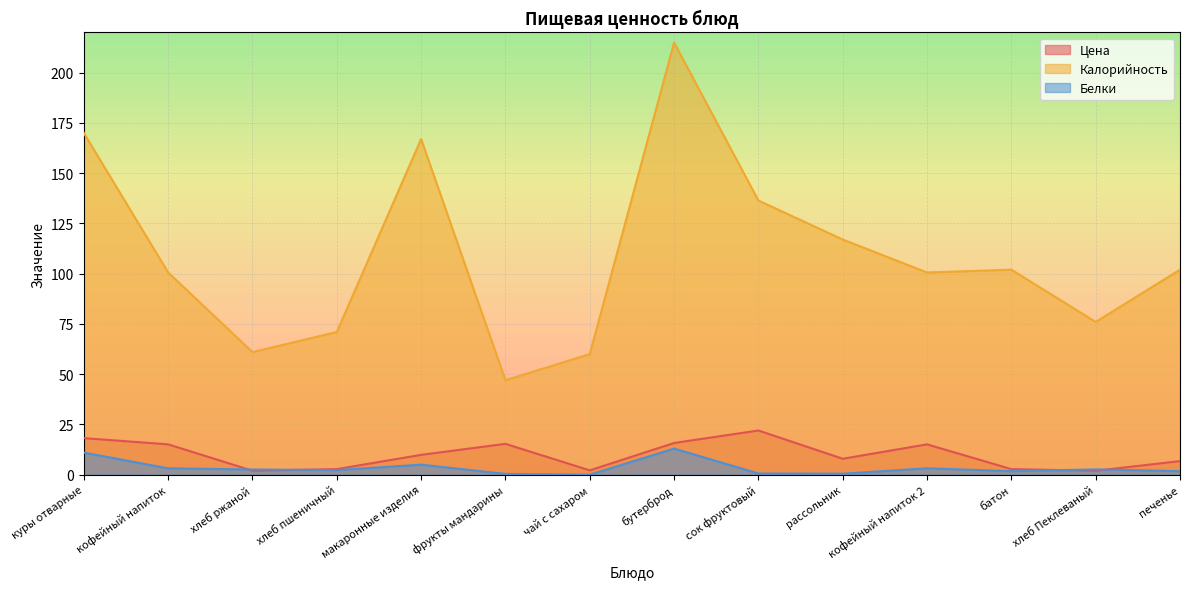

What is the sum of all Калорийность values?

1525.6